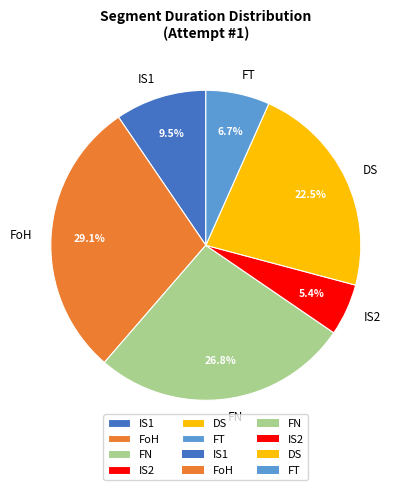

To the nearest percent, what percentage of the pie is FoH?

29%